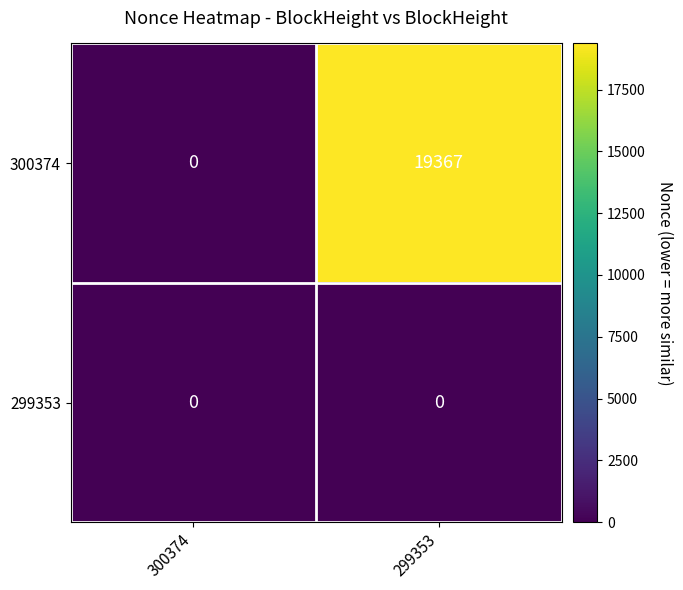

Reading left to right, what are all the values shown in this chart?

300374: 300374=0	299353=19367
299353: 300374=0	299353=0